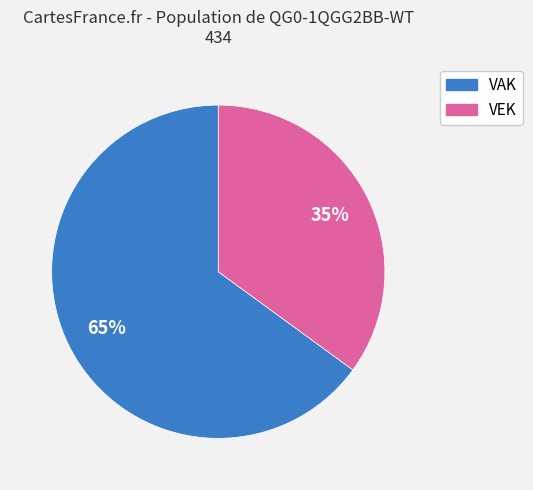

To the nearest percent, what is the difference between the largest and smallest slice percentages?

30%